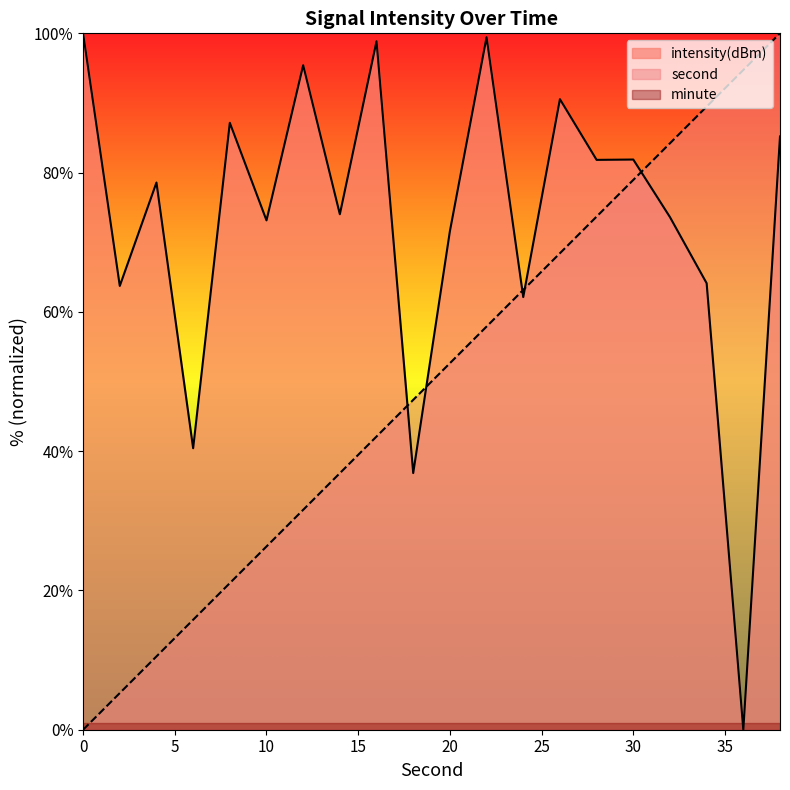

True or false: intensity(dBm) has a value of 65.7 at 6.

False